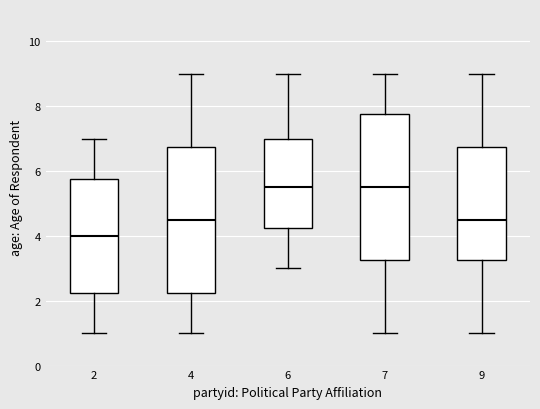

Where does the lower whisker of the box at x = 4 end on the y-axis? The values are not printed on the chart, so give them approximately, as read against the axis.

1.0